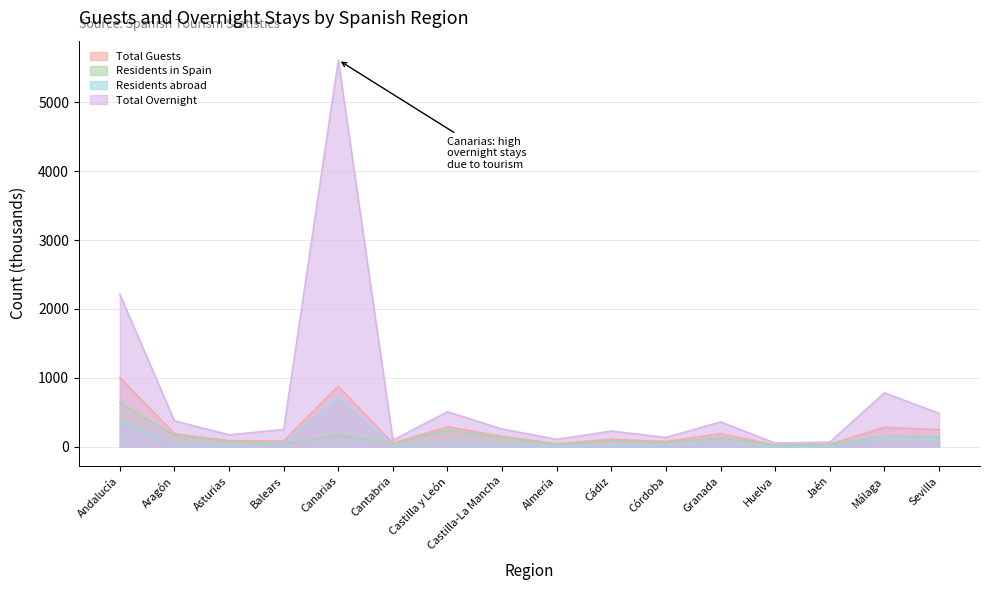

What is the label of the 8th point from the left?

Castilla-La Mancha